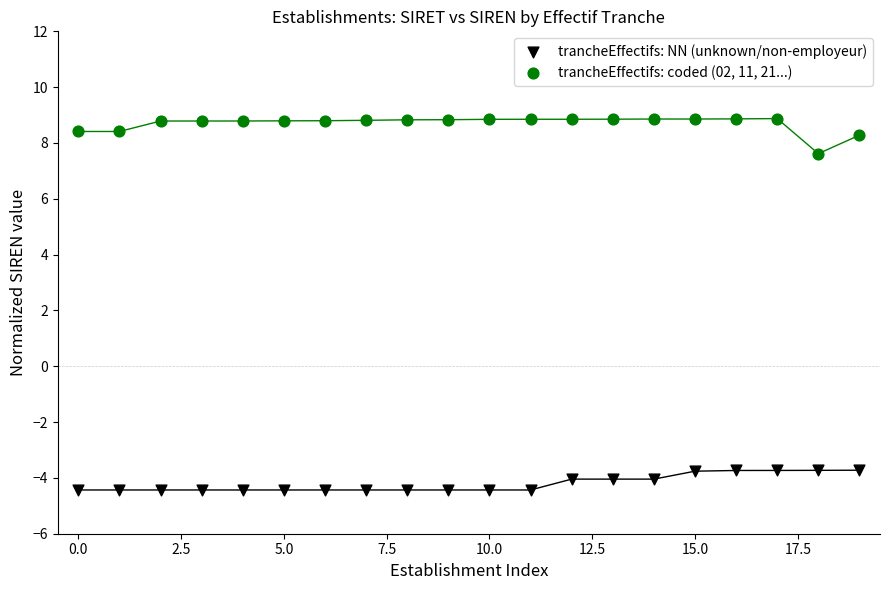

Which series reaches the maximum Y coordinate?

trancheEffectifs: coded (02, 11, 21...)